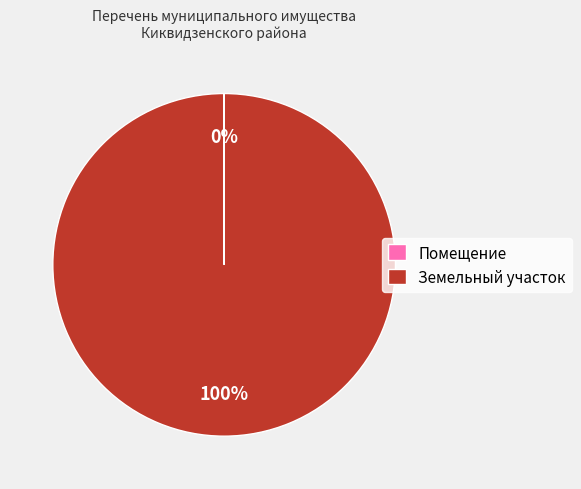

To the nearest percent, what percentage of the pie is Земельный участок?

100%